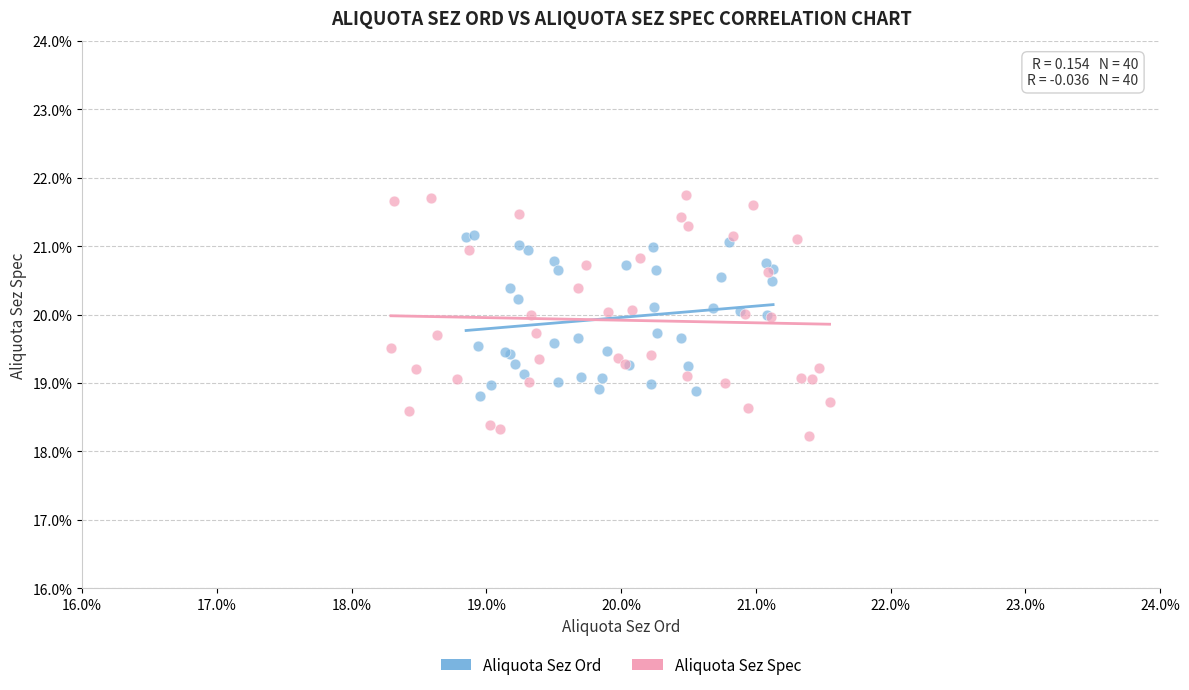

What are all the series names shown in the legend?

Aliquota Sez Ord, Aliquota Sez Spec